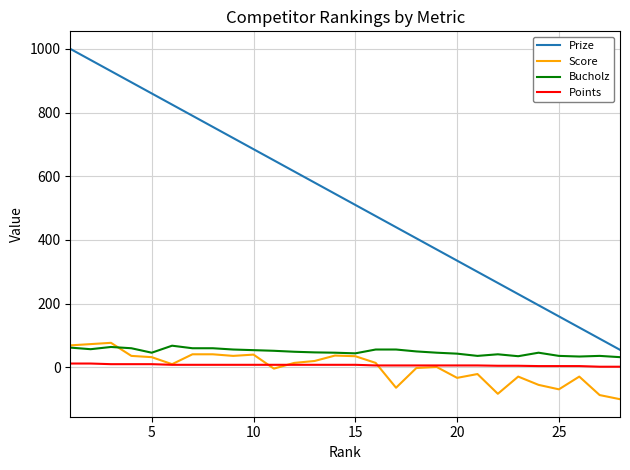

True or false: Prize and Score cross at least once.

False